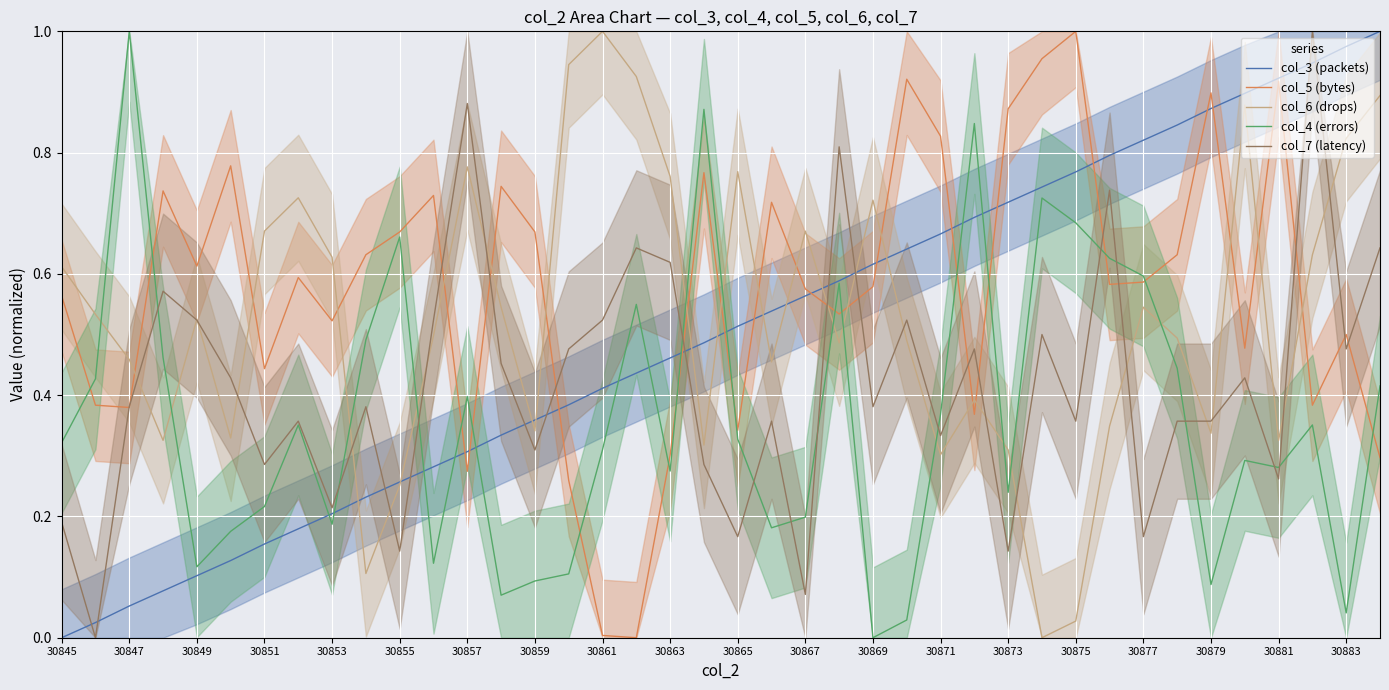

At which category does the chart reach its peak across all series?

39